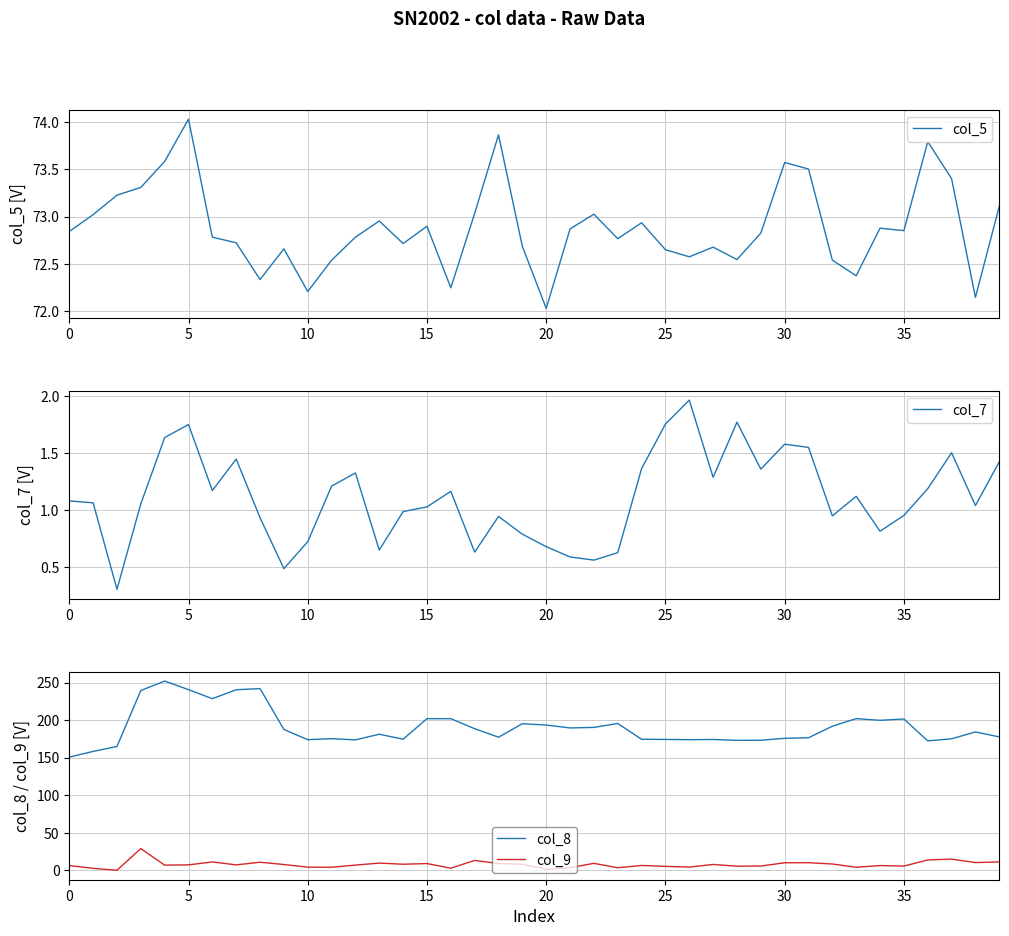

How many interior local valleys does the col_8 series have?

10